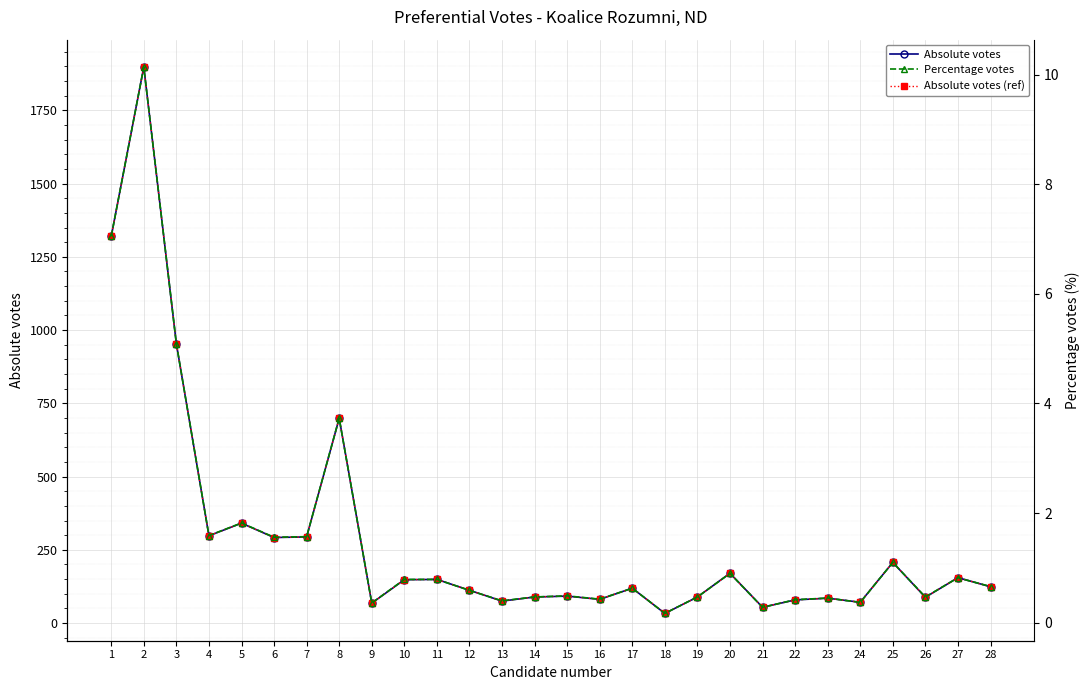

Which category has the highest value in the Absolute votes (ref) series?

2